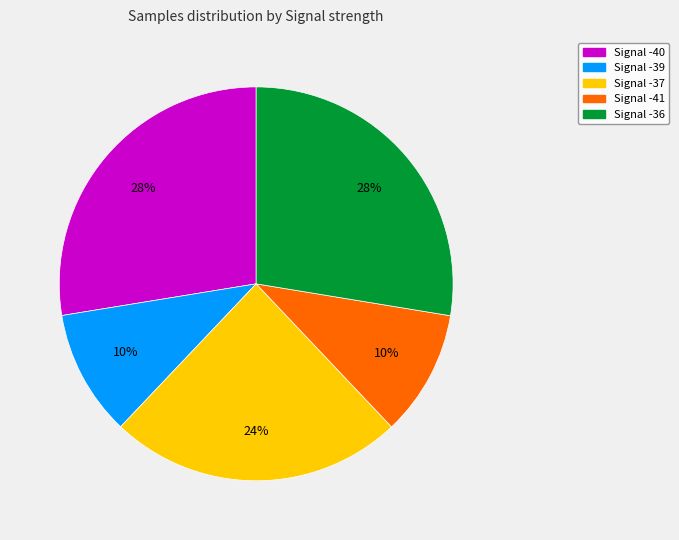

Count the number of slices in the pie.

5